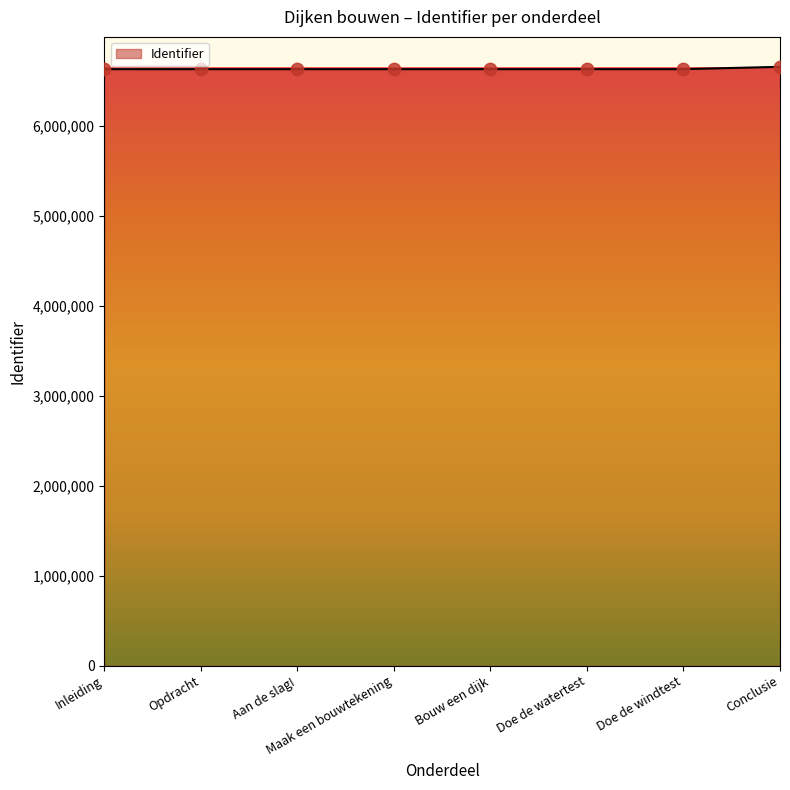

What is the ratio of the value at Bouw een dijk to the value at Conclusie?

1.0